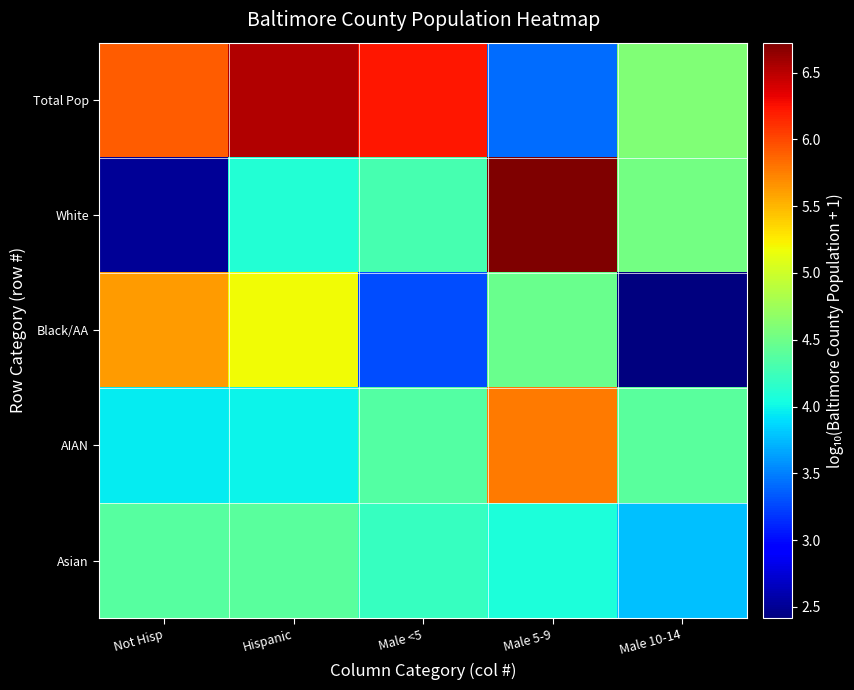

Reading left to right, list all the values displayed in this chart.

Total Pop: Not Hisp=5.9	Hispanic=6.5	Male <5=6.2	Male 5-9=3.4	Male 10-14=4.6
White: Not Hisp=2.5	Hispanic=4.1	Male <5=4.3	Male 5-9=6.7	Male 10-14=4.5
Black/AA: Not Hisp=5.6	Hispanic=5.2	Male <5=3.3	Male 5-9=4.5	Male 10-14=2.4
AIAN: Not Hisp=3.9	Hispanic=4.0	Male <5=4.4	Male 5-9=5.8	Male 10-14=4.4
Asian: Not Hisp=4.4	Hispanic=4.4	Male <5=4.2	Male 5-9=4.1	Male 10-14=3.8